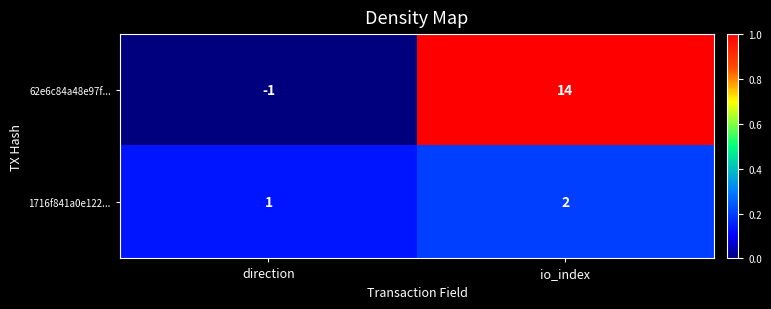

Reading left to right, what are all the values shown in this chart?

62e6c84a48e97f...: direction=-1	io_index=14
1716f841a0e122...: direction=1	io_index=2